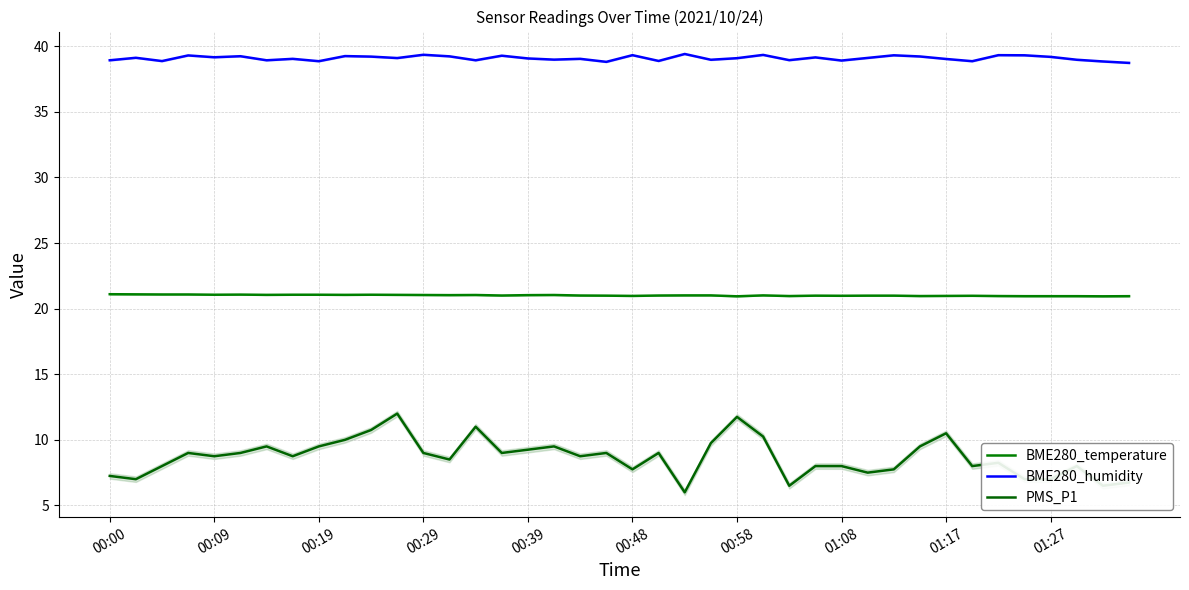

What is the sum of all BME280_humidity values?

1563.6